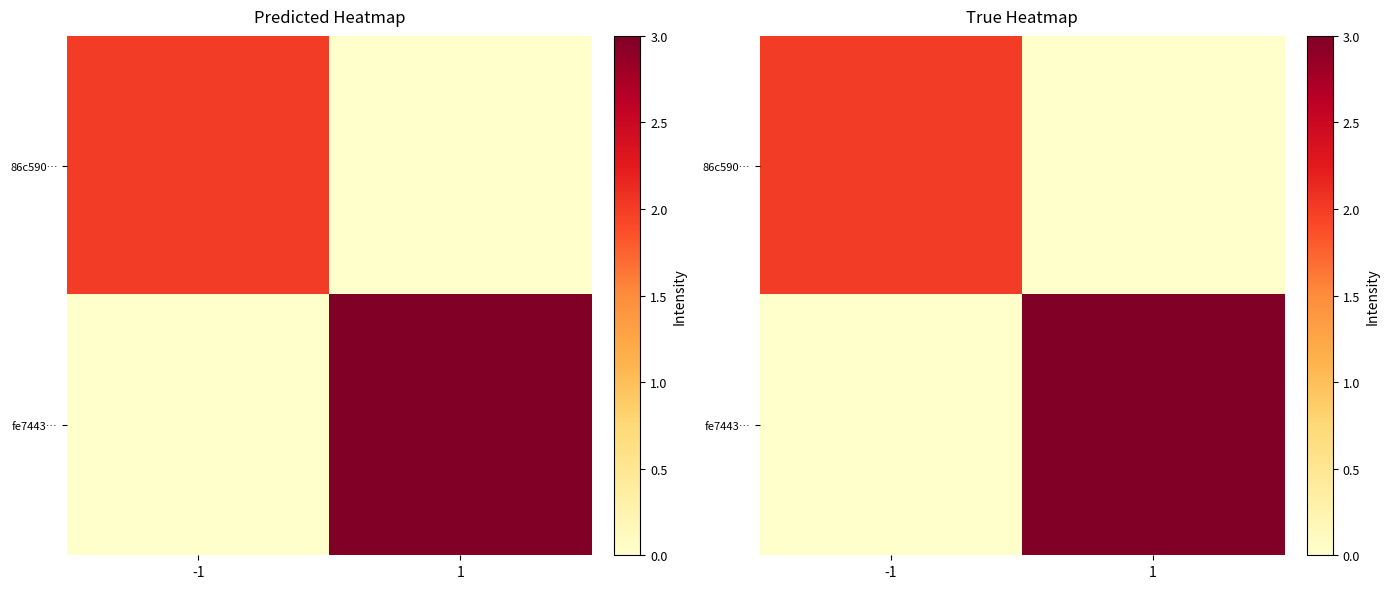

How many 86c590… values are between 0 and 2?

2